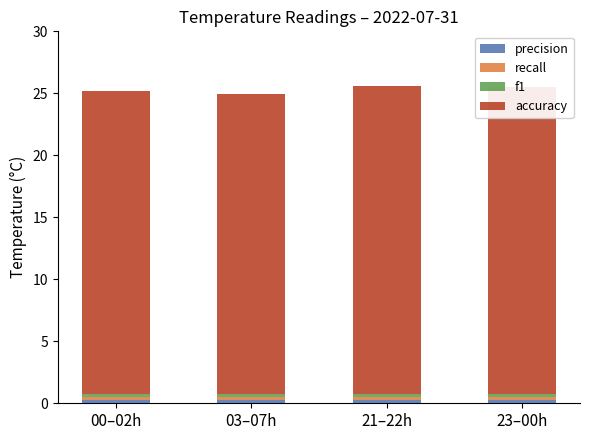

How many precision values are between 0 and 1?

4